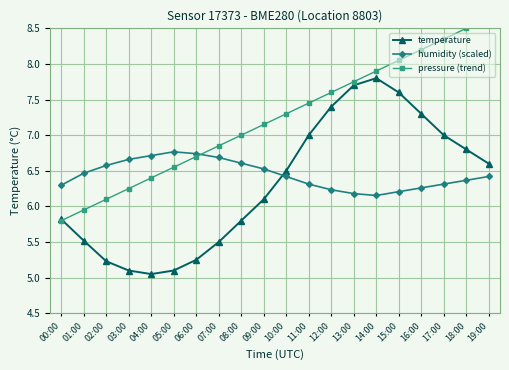

In humidity (scaled), how many points are higher than both neighbors (excluding endpoints)?

1